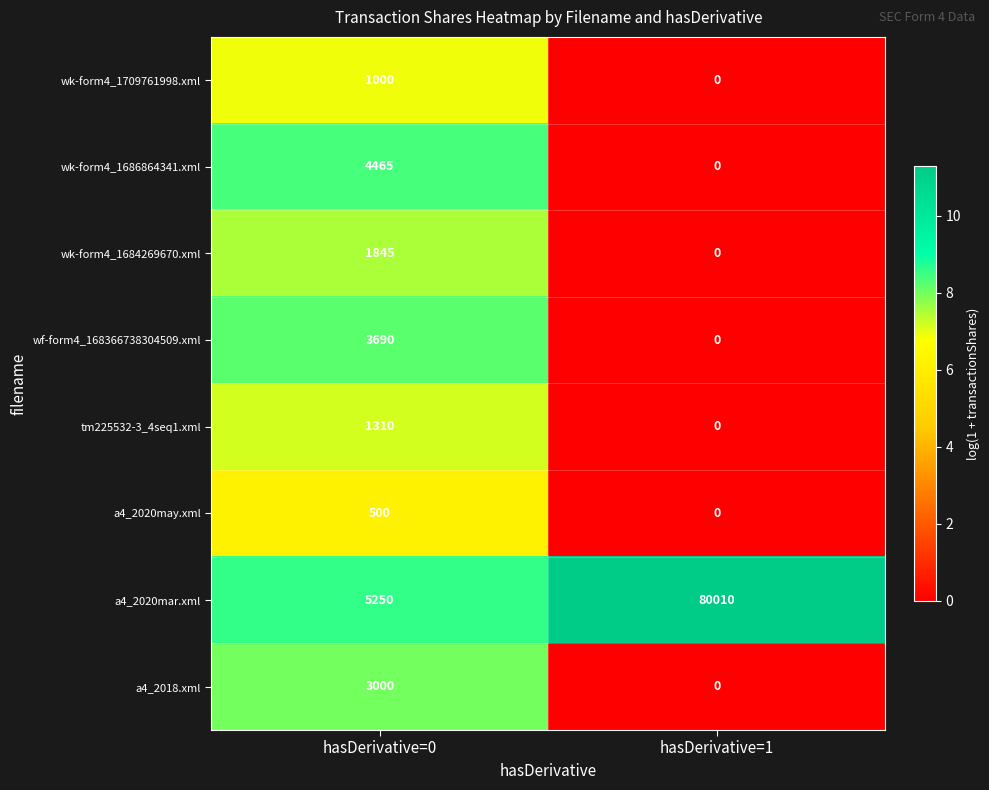

Reading left to right, list all the values displayed in this chart.

wk-form4_1709761998.xml: 1000	0
wk-form4_1686864341.xml: 4465	0
wk-form4_1684269670.xml: 1845	0
wf-form4_168366738304509.xml: 3690	0
tm225532-3_4seq1.xml: 1310	0
a4_2020may.xml: 500	0
a4_2020mar.xml: 5250	80010
a4_2018.xml: 3000	0